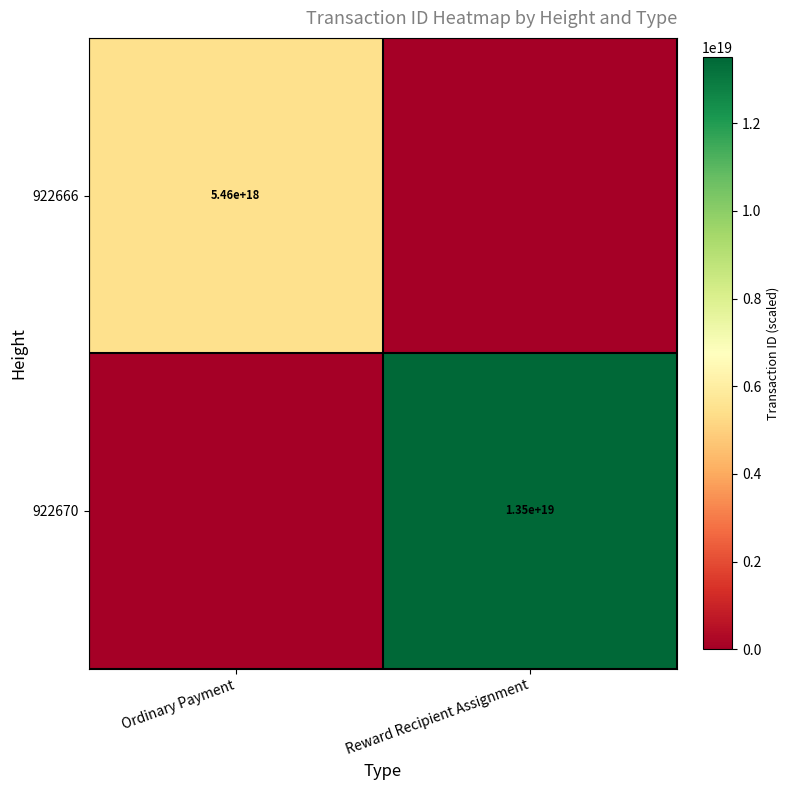

Which category has the highest value across all series?

Reward Recipient Assignment